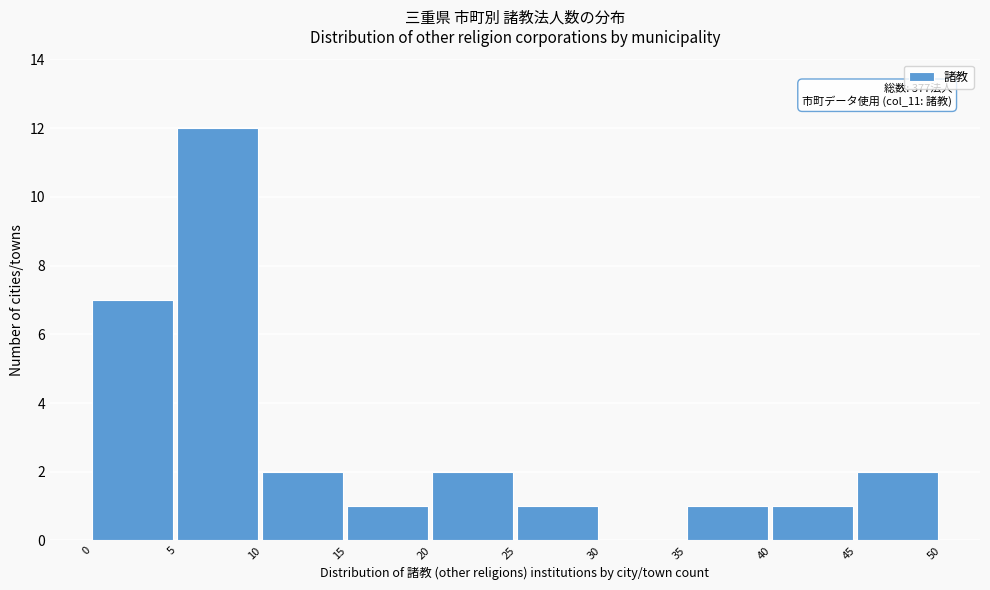

Over which range of the x-axis is the bar tallest?

5 to 10